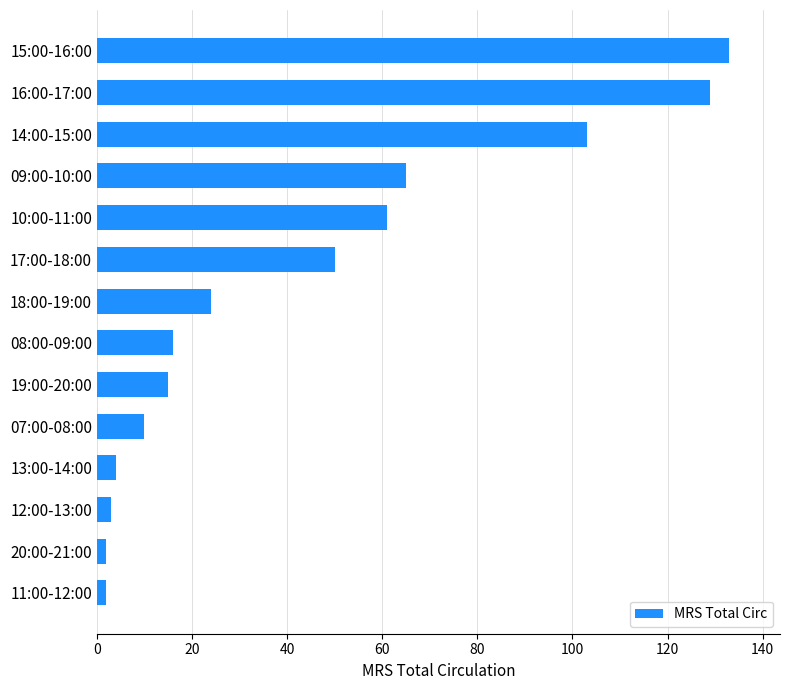

What is the difference between the second highest and second lowest values?

127